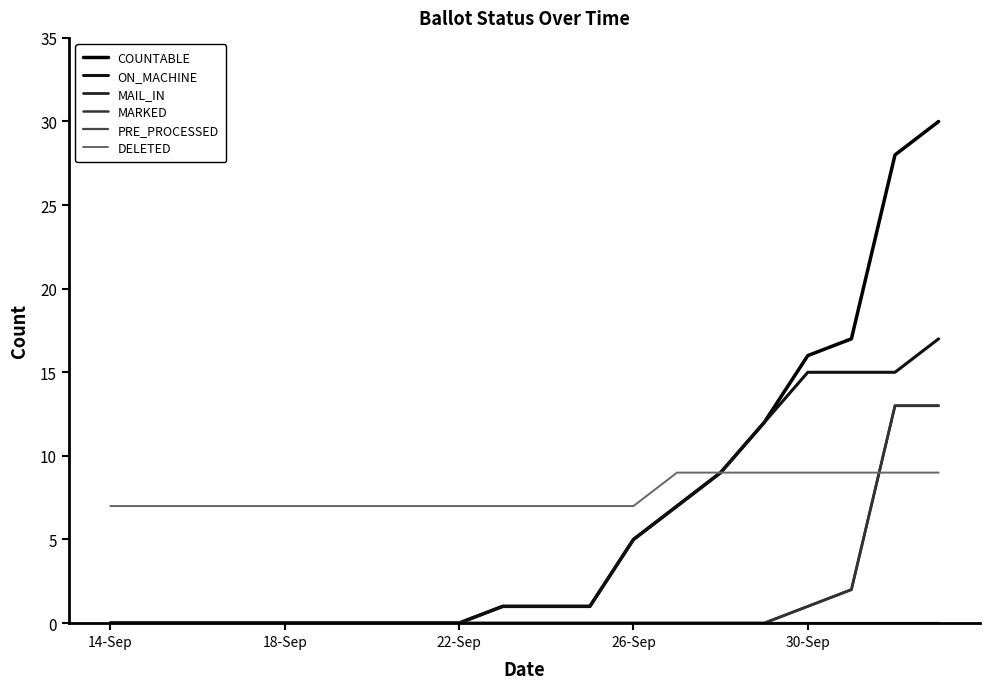

What is the greatest value displayed?

30